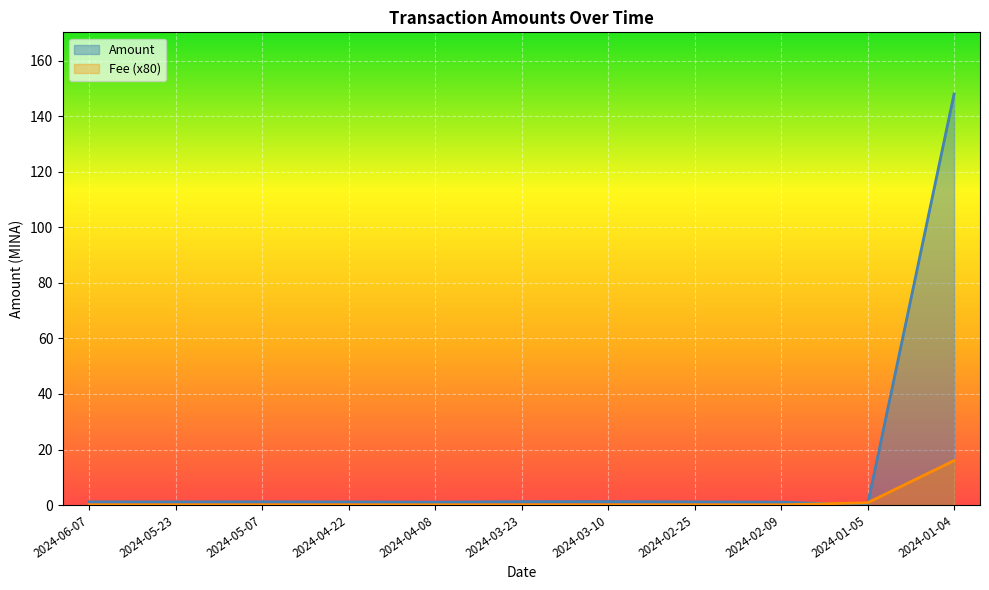

What is the total value across all series at 2024-05-23?

1.2